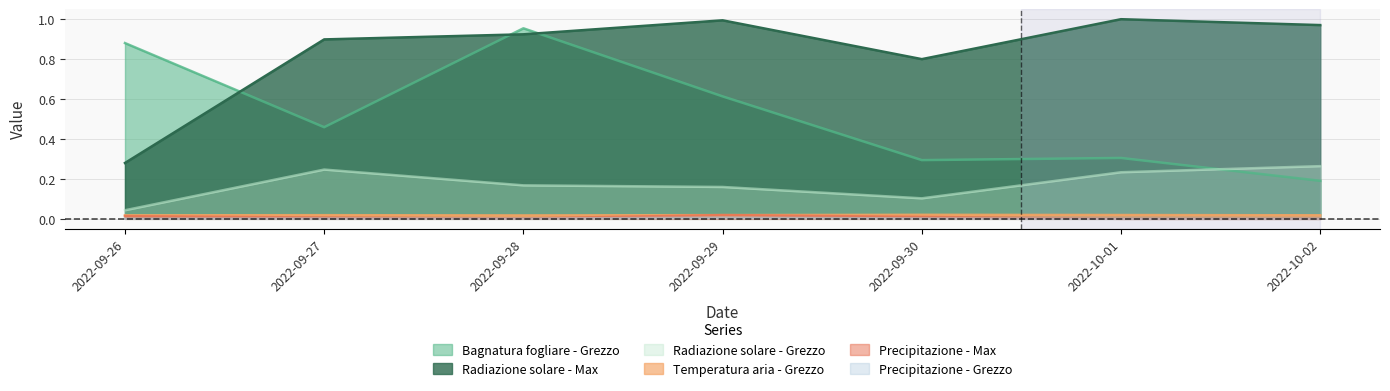

True or false: Precipitazione - Grezzo and Radiazione solare - Grezzo intersect in this chart.

False